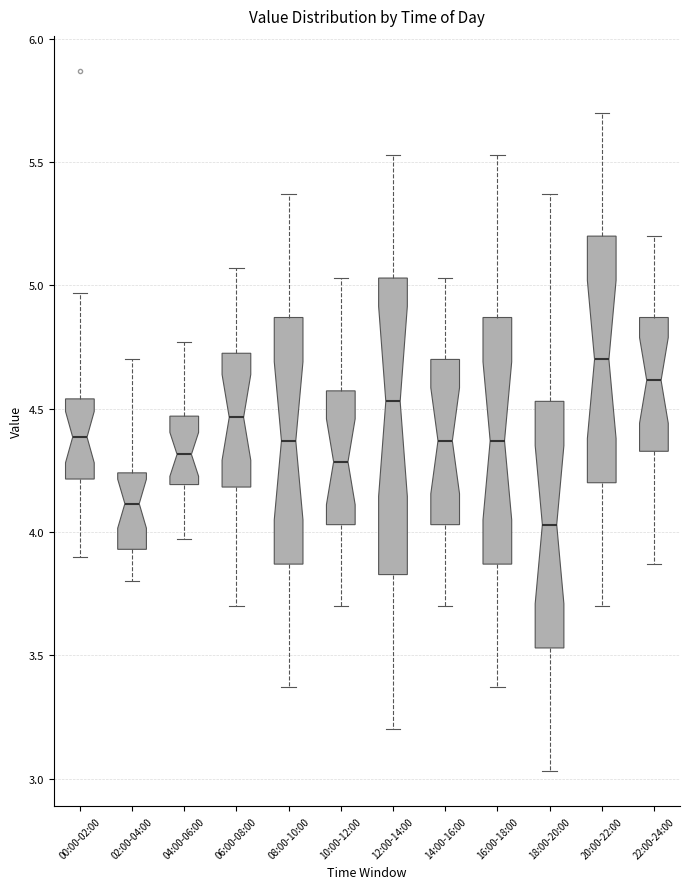

Reading left to right, read every box against the y-axis: the position of its median line, the range the box covers, and the ends of its whiskers. The values are not printed on the chart, so give them approximately, as read against the axis.

00:00-02:00: median 4.40, box 4.20 to 4.55, whiskers 3.90 to 4.95
02:00-04:00: median 4.10, box 3.95 to 4.25, whiskers 3.80 to 4.70
04:00-06:00: median 4.30, box 4.20 to 4.45, whiskers 3.95 to 4.75
06:00-08:00: median 4.45, box 4.20 to 4.75, whiskers 3.70 to 5.05
08:00-10:00: median 4.35, box 3.85 to 4.85, whiskers 3.35 to 5.35
10:00-12:00: median 4.30, box 4.05 to 4.55, whiskers 3.70 to 5.05
12:00-14:00: median 4.55, box 3.85 to 5.05, whiskers 3.20 to 5.55
14:00-16:00: median 4.35, box 4.05 to 4.70, whiskers 3.70 to 5.05
16:00-18:00: median 4.35, box 3.85 to 4.85, whiskers 3.35 to 5.55
18:00-20:00: median 4.05, box 3.55 to 4.55, whiskers 3.05 to 5.35
20:00-22:00: median 4.70, box 4.20 to 5.20, whiskers 3.70 to 5.70
22:00-24:00: median 4.60, box 4.35 to 4.85, whiskers 3.85 to 5.20